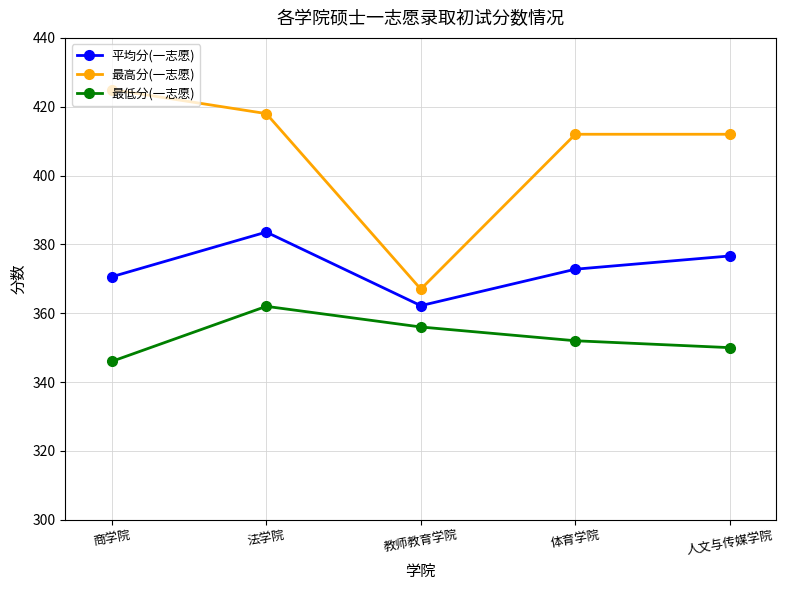

Reading left to right, what are all the values shown in this chart?

平均分(一志愿): 370.6	383.6	362.2	372.8	376.6
最高分(一志愿): 425.0	418.0	367.0	412.0	412.0
最低分(一志愿): 346.0	362.0	356.0	352.0	350.0